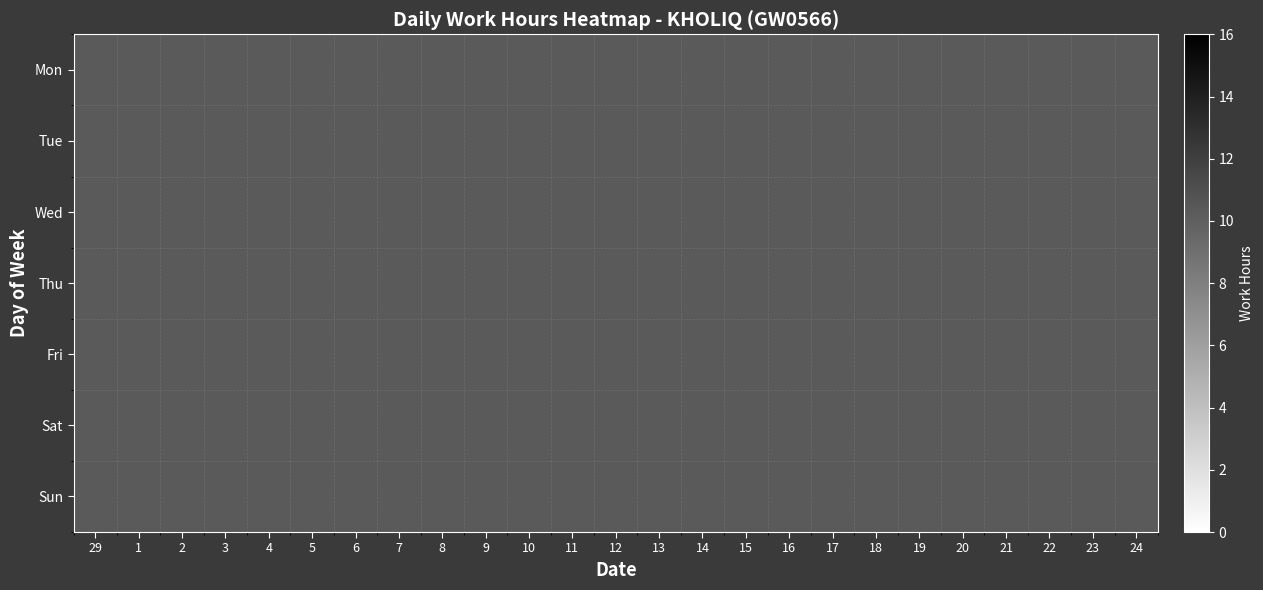

Rank the series at 16 from highest to lowest value.

Mon, Tue, Wed, Thu, Fri, Sat, Sun